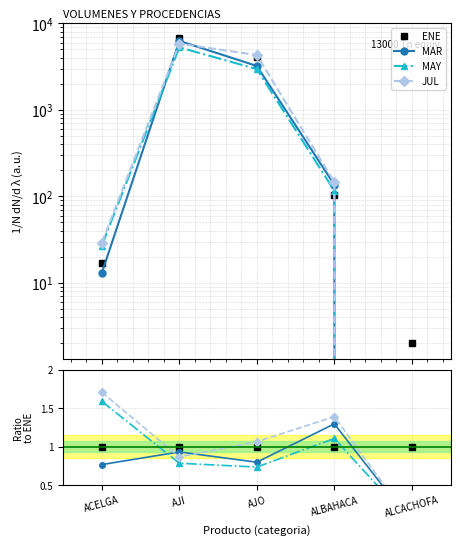

How many lines are shown in the chart?

4